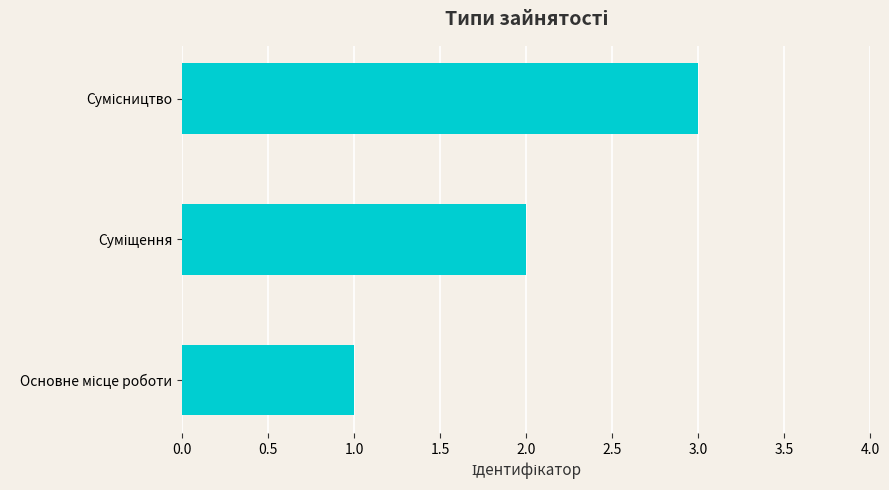

What is the greatest value displayed?

3